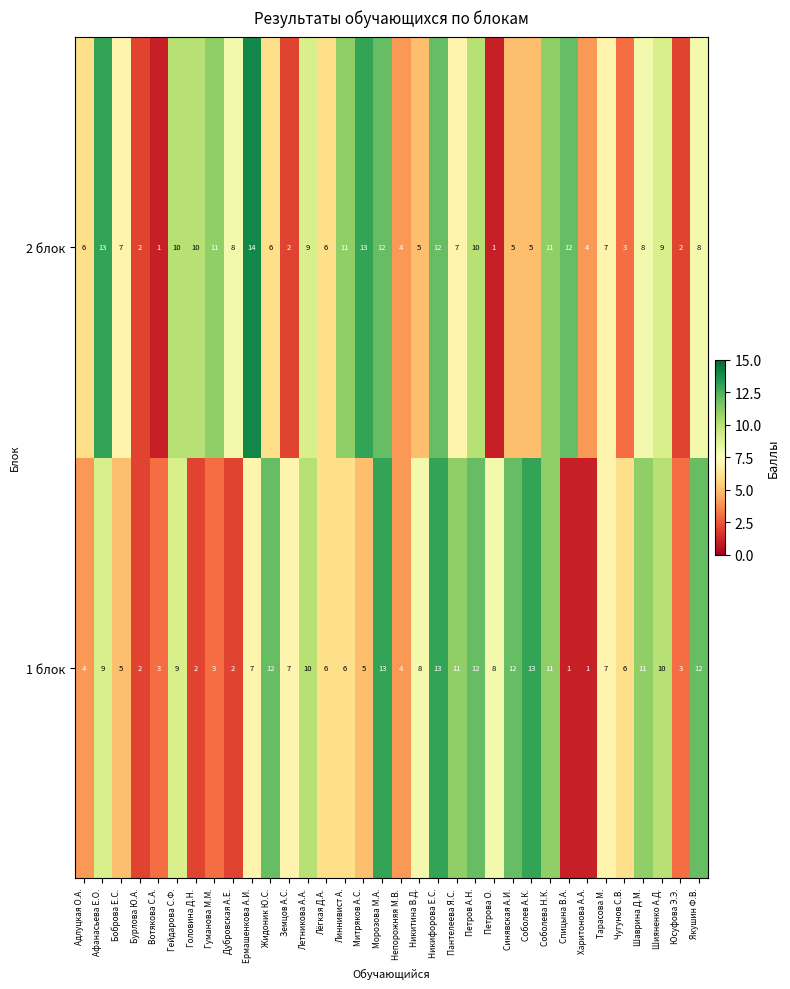

What is the difference between the 2 блок values at Земцов А.С. and Шияненко А.Д.?

7